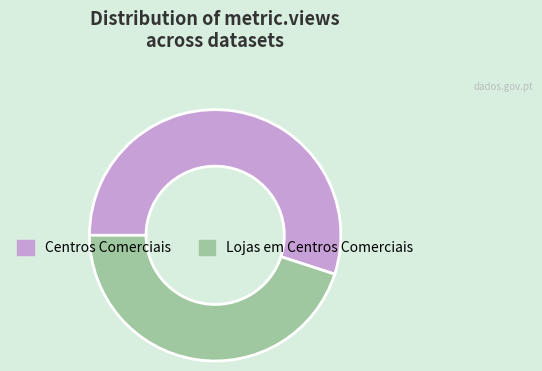

Which has a higher value, Centros Comerciais or Lojas em Centros Comerciais?

Centros Comerciais